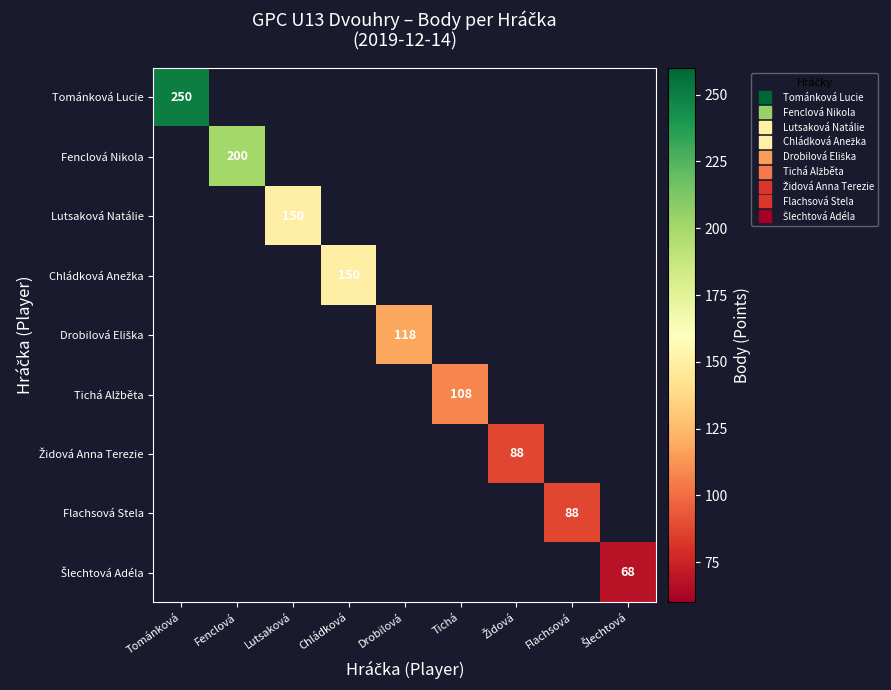

True or false: Tománková Lucie has a value of 138 at Chládková.

False